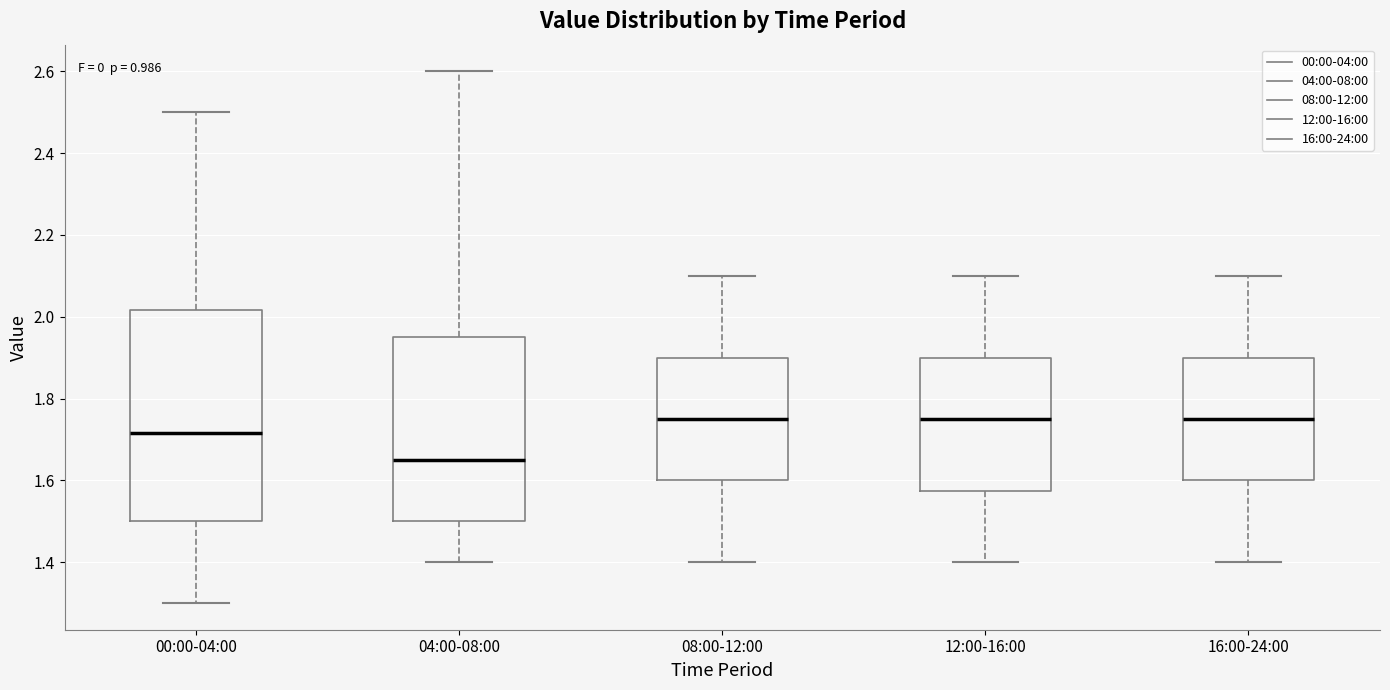

Where is the upper edge of the box for 16:00-24:00 on the y-axis? The values are not printed on the chart, so give them approximately, as read against the axis.

1.90